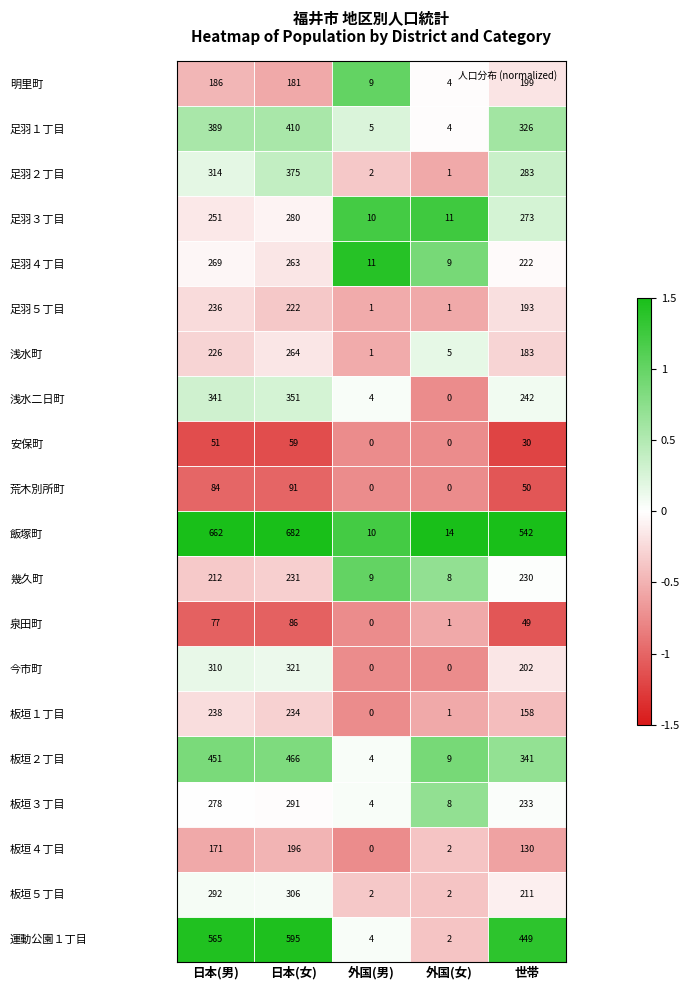

What is the spread (max minus min) of values at 外国(男)?

11